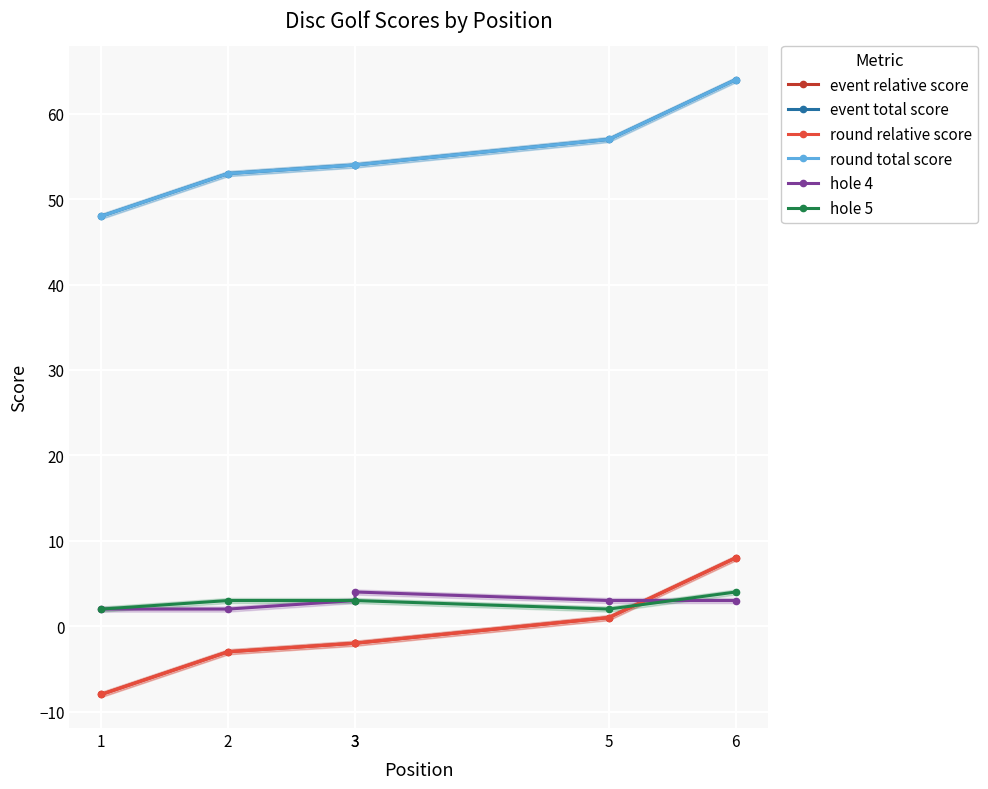

Reading left to right, extract all data points from this chart.

event relative score: 1=-8	2=-3	3=-2	3=-2	5=1	6=8
event total score: 1=48	2=53	3=54	3=54	5=57	6=64
round relative score: 1=-8	2=-3	3=-2	3=-2	5=1	6=8
round total score: 1=48	2=53	3=54	3=54	5=57	6=64
hole 4: 1=2	2=2	3=3	3=4	5=3	6=3
hole 5: 1=2	2=3	3=3	3=3	5=2	6=4